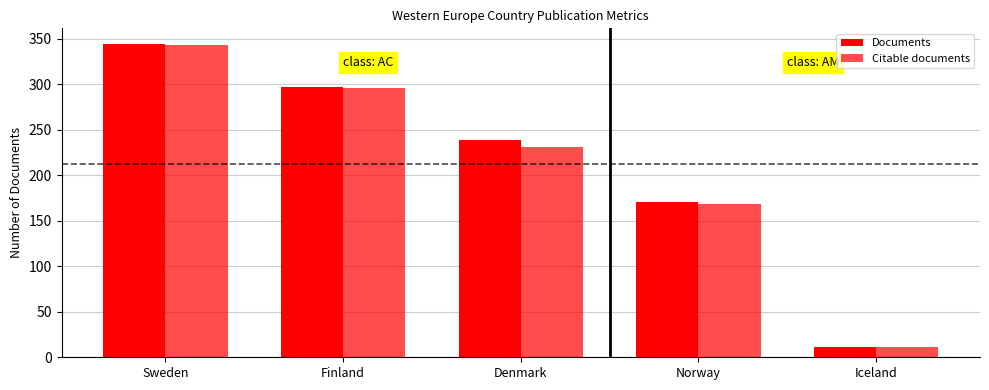

Count the number of data series in this chart.

2